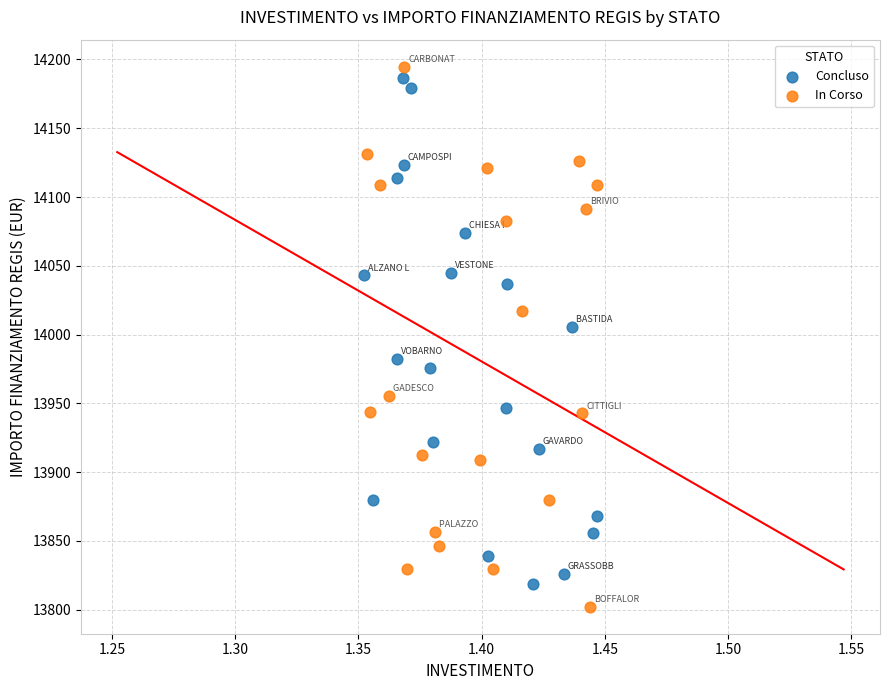

Which series has the widest spread of Y values?

In Corso